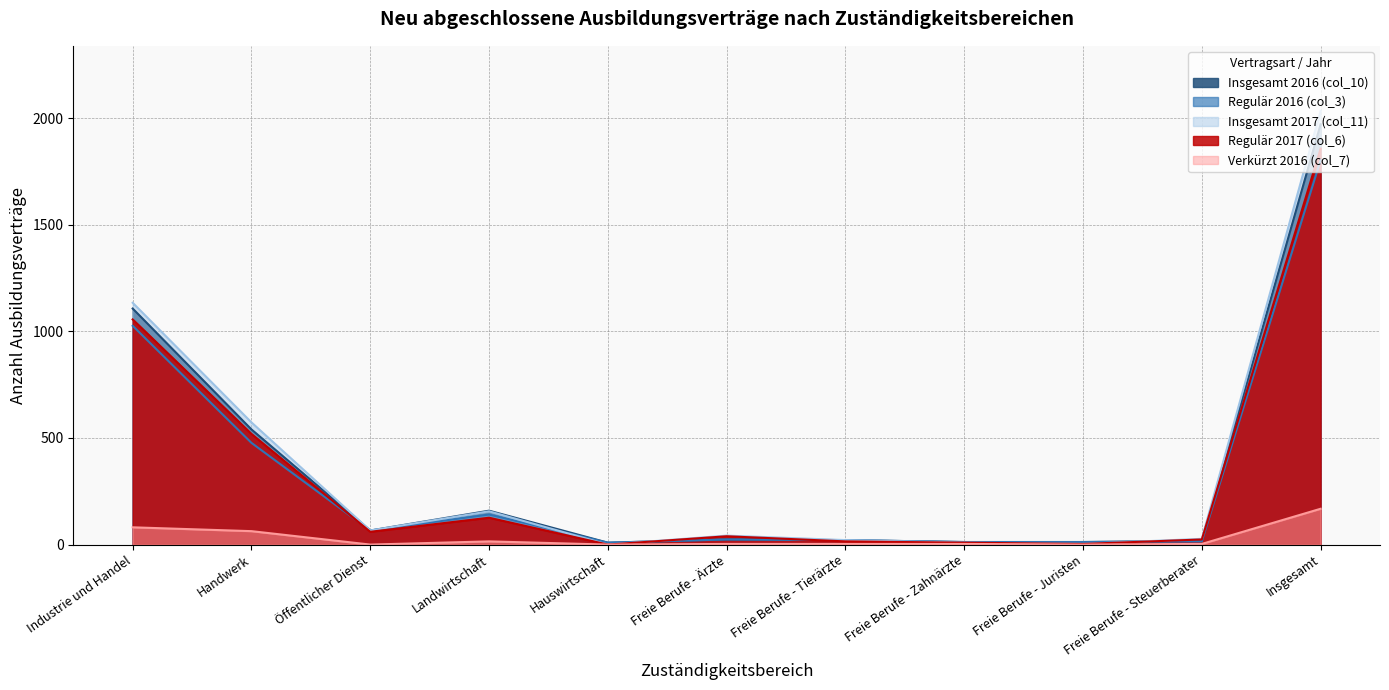

Reading right to left, what are all the values shown in this chart?

Insgesamt 2016 (col_10): Insgesamt=1971	Freie Berufe - Steuerberater=18	Freie Berufe - Juristen=12	Freie Berufe - Zahnärzte=12	Freie Berufe - Tierärzte=21	Freie Berufe - Ärzte=24	Hauswirtschaft=9	Landwirtschaft=159	Öffentlicher Dienst=66	Handwerk=540	Industrie und Handel=1107
Regulär 2016 (col_3): Insgesamt=1803	Freie Berufe - Steuerberater=15	Freie Berufe - Juristen=12	Freie Berufe - Zahnärzte=12	Freie Berufe - Tierärzte=21	Freie Berufe - Ärzte=24	Hauswirtschaft=9	Landwirtschaft=141	Öffentlicher Dienst=66	Handwerk=477	Industrie und Handel=1026
Insgesamt 2017 (col_11): Insgesamt=2034	Freie Berufe - Steuerberater=27	Freie Berufe - Juristen=3	Freie Berufe - Zahnärzte=9	Freie Berufe - Tierärzte=21	Freie Berufe - Ärzte=42	Hauswirtschaft=0	Landwirtschaft=156	Öffentlicher Dienst=66	Handwerk=573	Industrie und Handel=1134
Regulär 2017 (col_6): Insgesamt=1857	Freie Berufe - Steuerberater=24	Freie Berufe - Juristen=3	Freie Berufe - Zahnärzte=9	Freie Berufe - Tierärzte=15	Freie Berufe - Ärzte=39	Hauswirtschaft=0	Landwirtschaft=126	Öffentlicher Dienst=60	Handwerk=519	Industrie und Handel=1056
Verkürzt 2016 (col_7): Insgesamt=168	Freie Berufe - Steuerberater=3	Freie Berufe - Juristen=0	Freie Berufe - Zahnärzte=3	Freie Berufe - Tierärzte=3	Freie Berufe - Ärzte=3	Hauswirtschaft=0	Landwirtschaft=15	Öffentlicher Dienst=0	Handwerk=63	Industrie und Handel=81